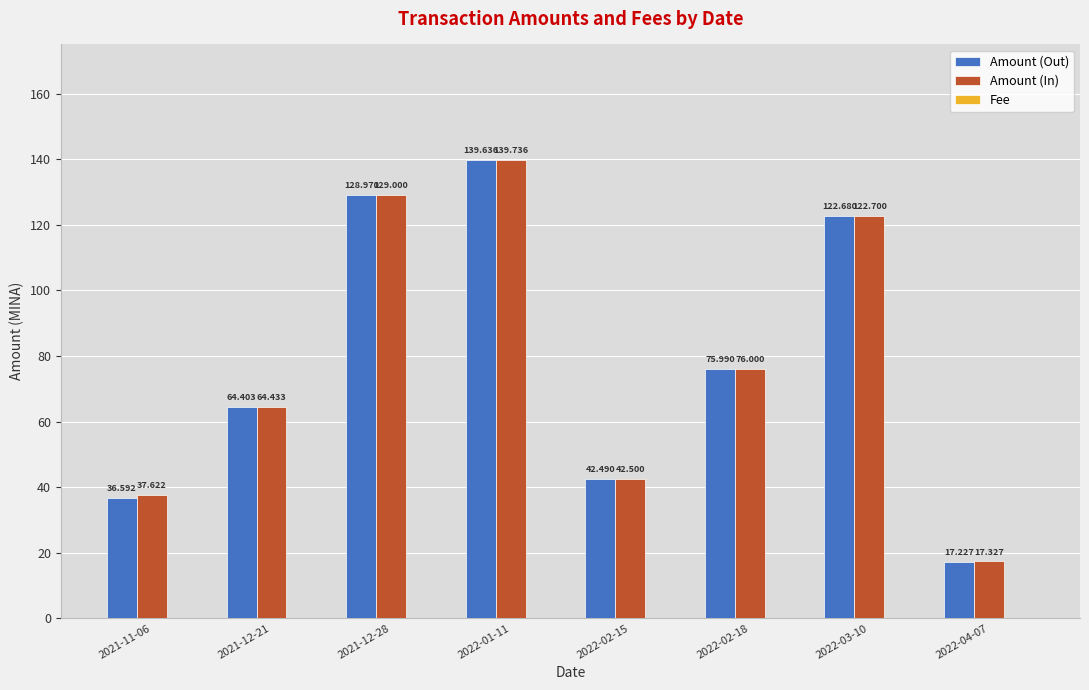

What is the maximum value for Amount (In)?

139.7